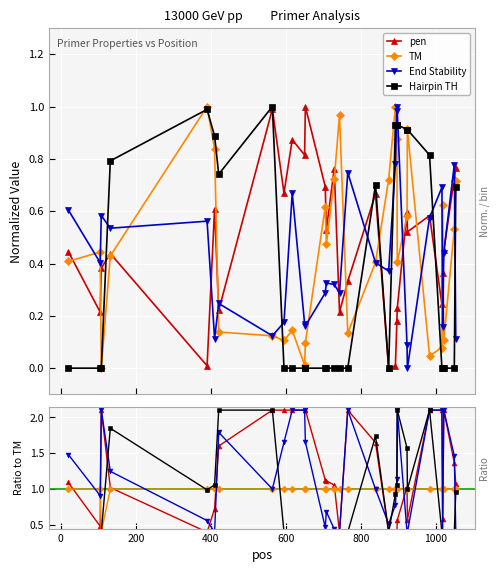

At which label does pen reach its peak?

652